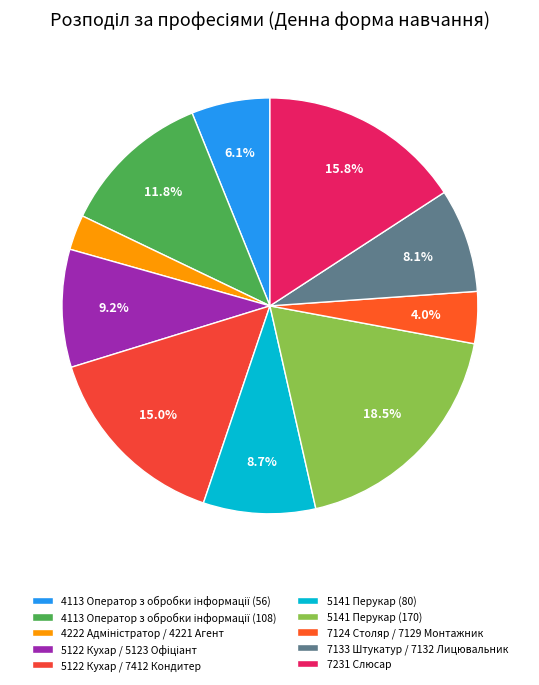

To the nearest percent, what is the average slice percentage?

10%